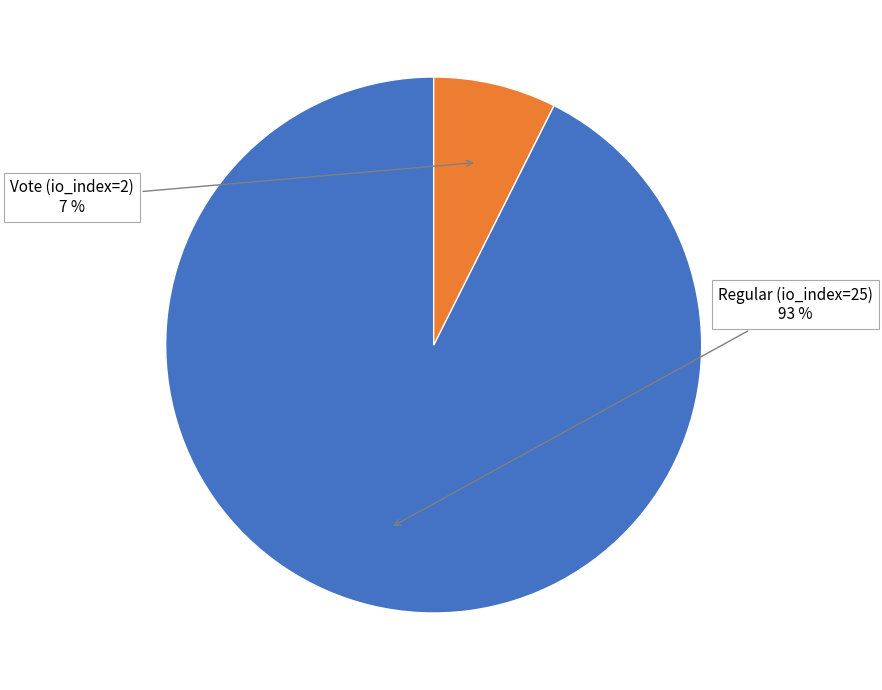

To the nearest percent, what is the average slice percentage?

50%